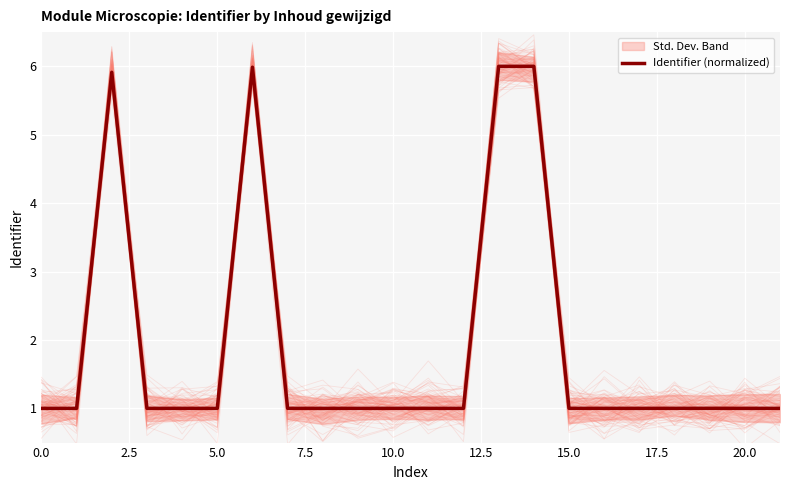

The Identifier (normalized) series shows 1.0 at 0.0. True or false?

True